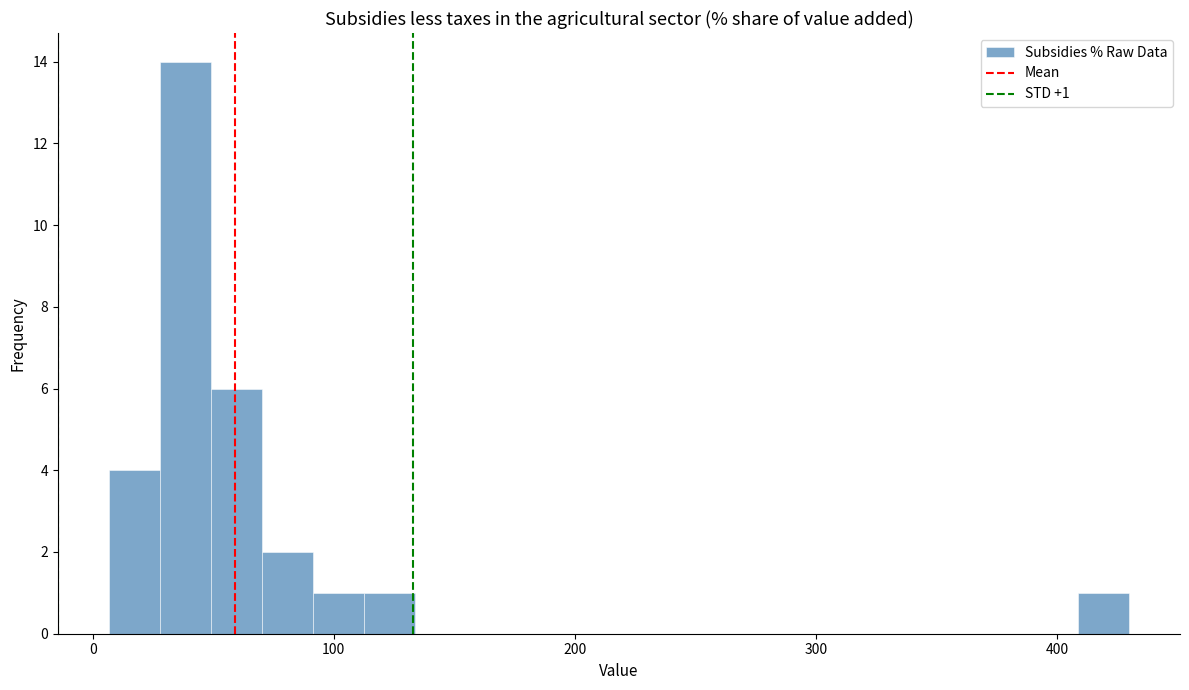

Read against the x-axis, roughly where is the centre of the tallest bar?

40